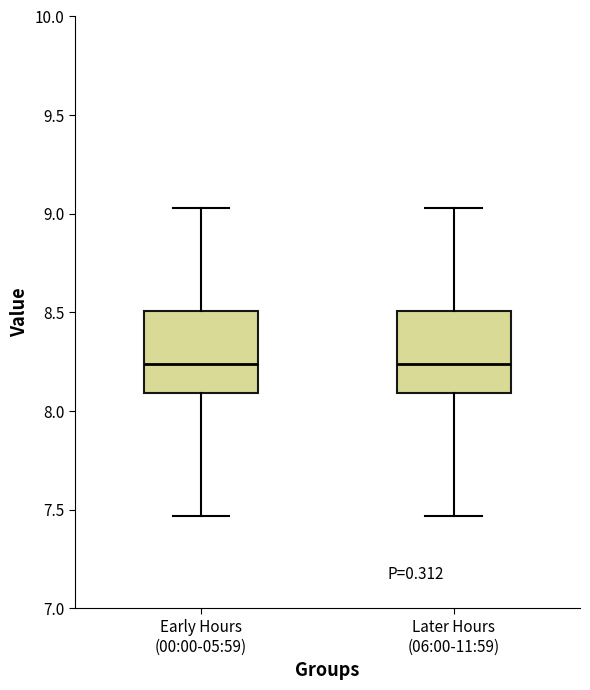

Reading left to right, transcribe this box plot: for each box, give where its median line is, the range the box spans, and where its two whiskers end, as read against the y-axis. The values are not printed on the chart, so give them approximately, as read against the axis.

Early Hours (00:00-05:59): median 8.25, box 8.10 to 8.50, whiskers 7.45 to 9.05
Later Hours (06:00-11:59): median 8.25, box 8.10 to 8.50, whiskers 7.45 to 9.05